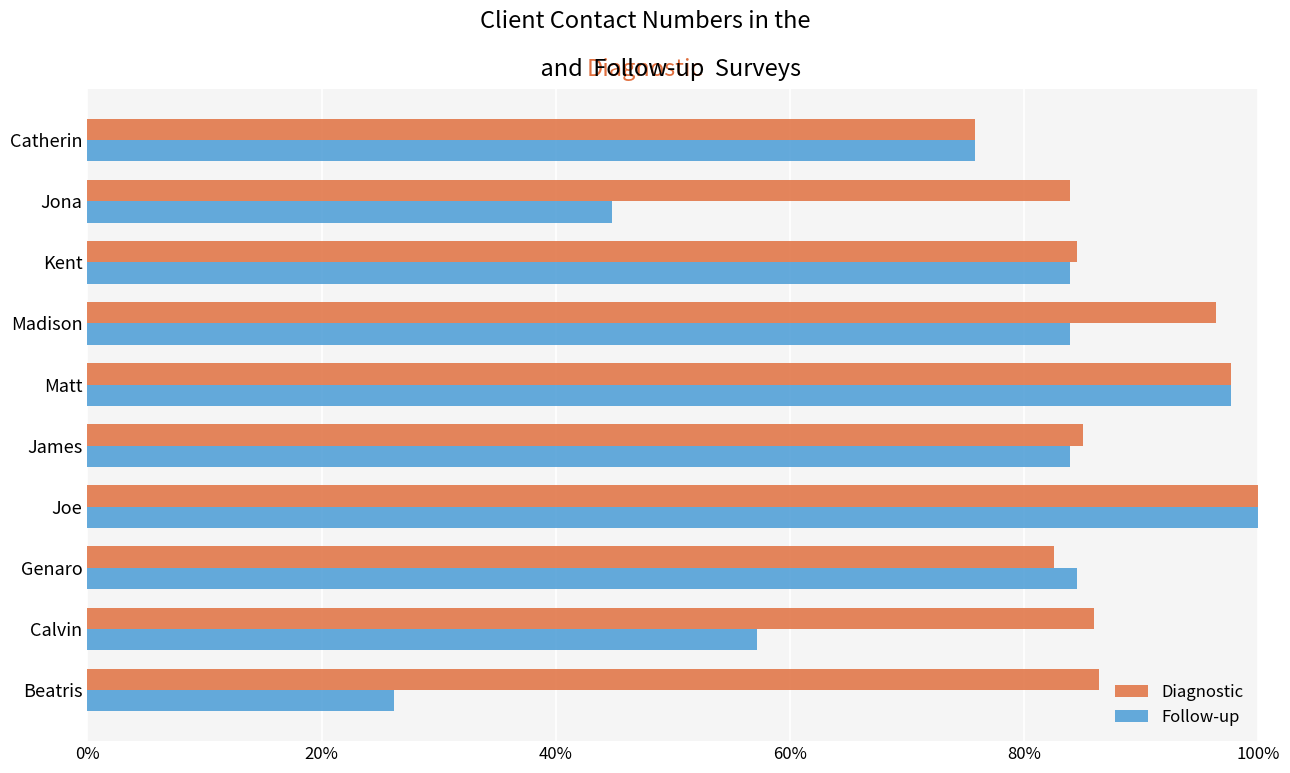

Between Calvin and Madison, which series saw the biggest shift?

Follow-up